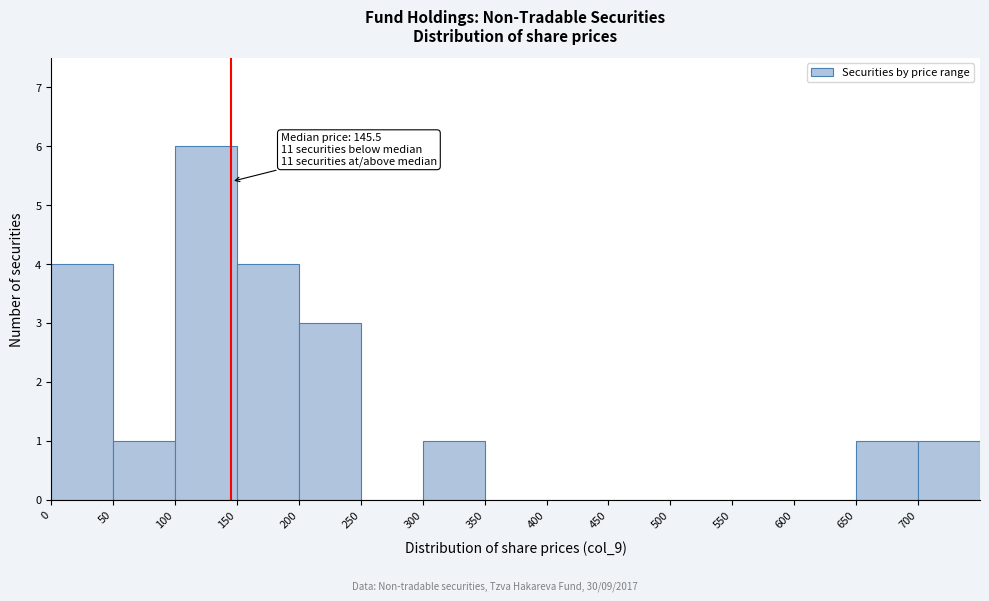

Which range on the x-axis has the tallest bar?

100 to 150